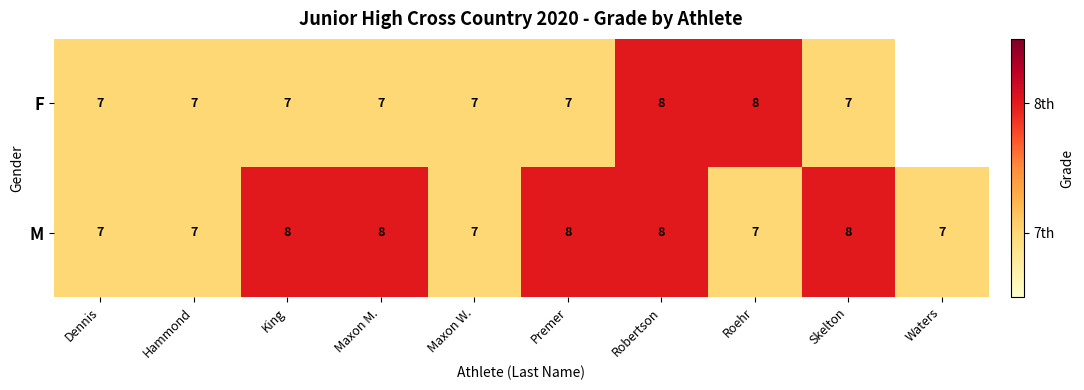

Rank the series at Roehr from highest to lowest value.

F, M